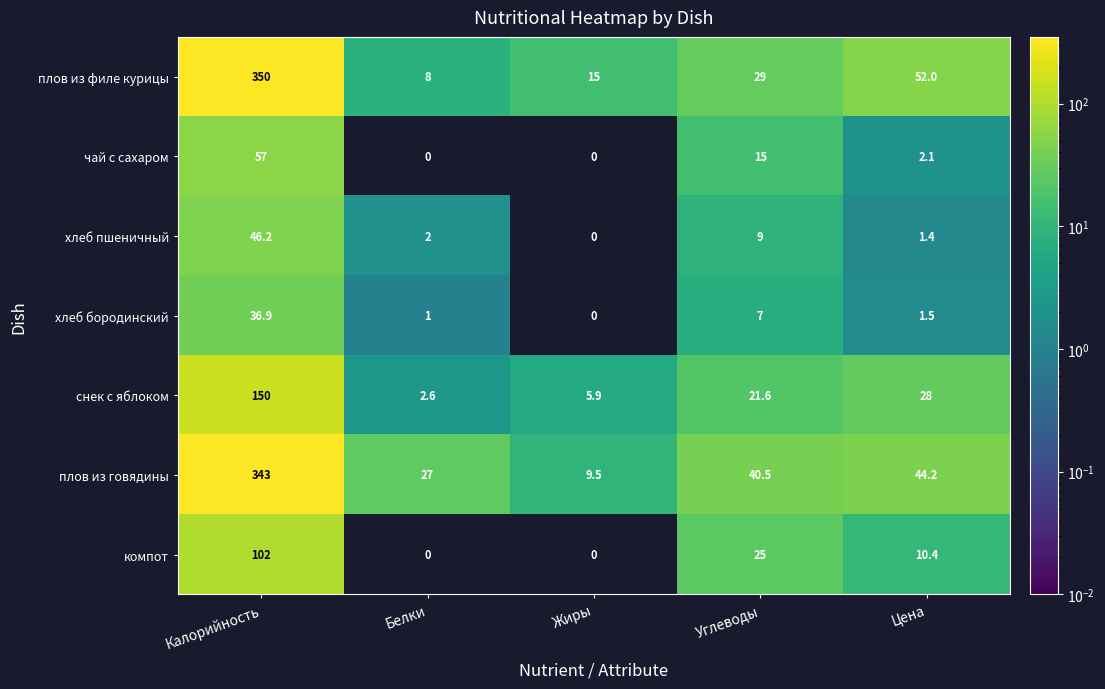

The value of хлеб бородинский at Цена is 0.9. True or false?

False